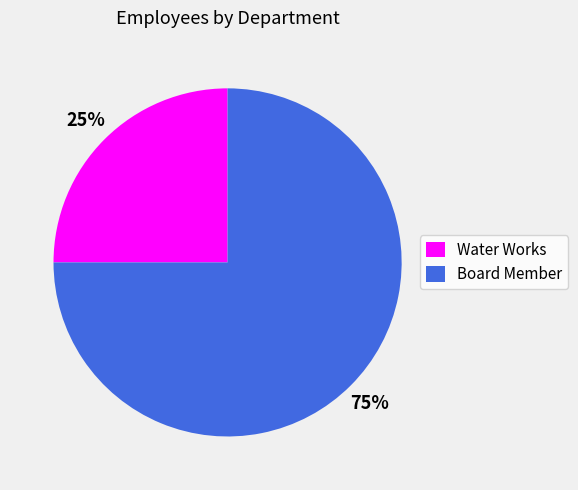

Does Water Works account for over 50% of the chart?

No